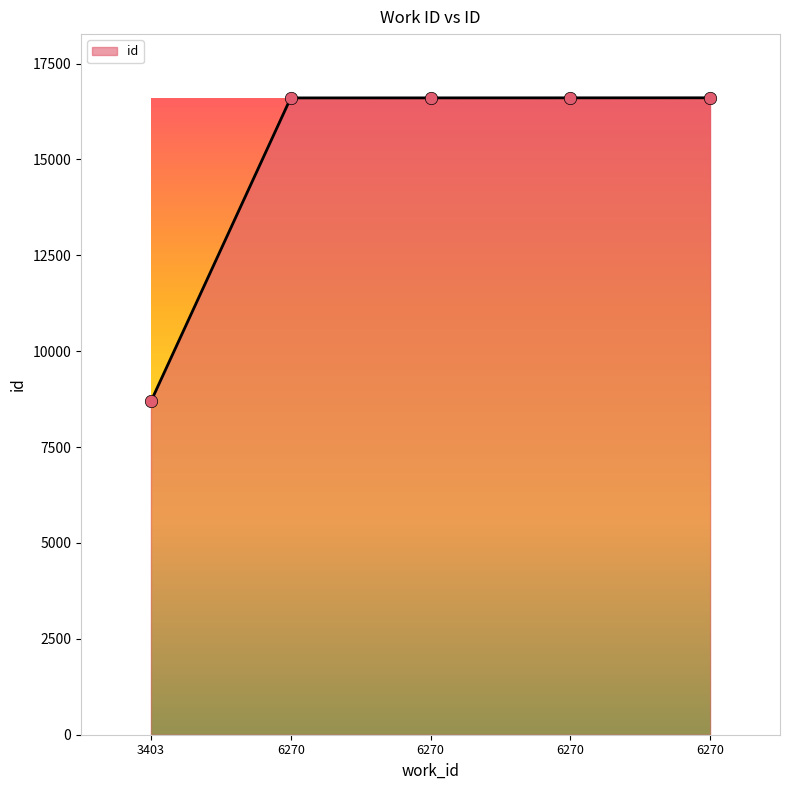

What is the ratio of the value at 6270 to the value at 6270?

1.0